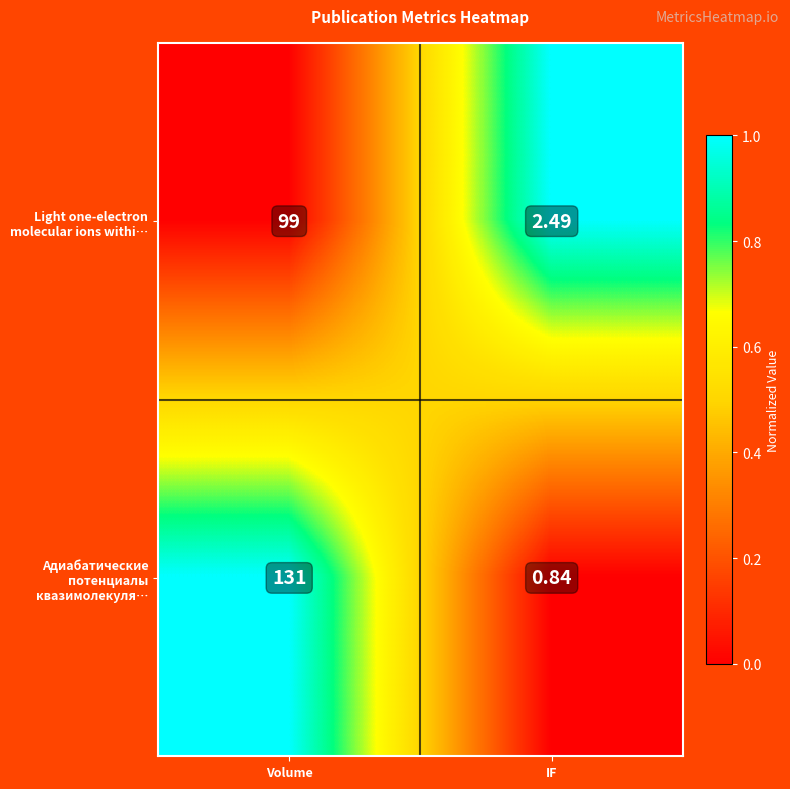

At which category is the sum across all series the highest?

Volume